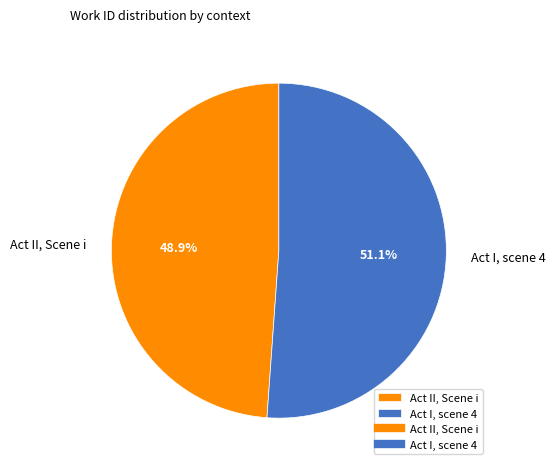

Rank the categories by value from lowest to highest.

Act II, Scene i, Act I, scene 4